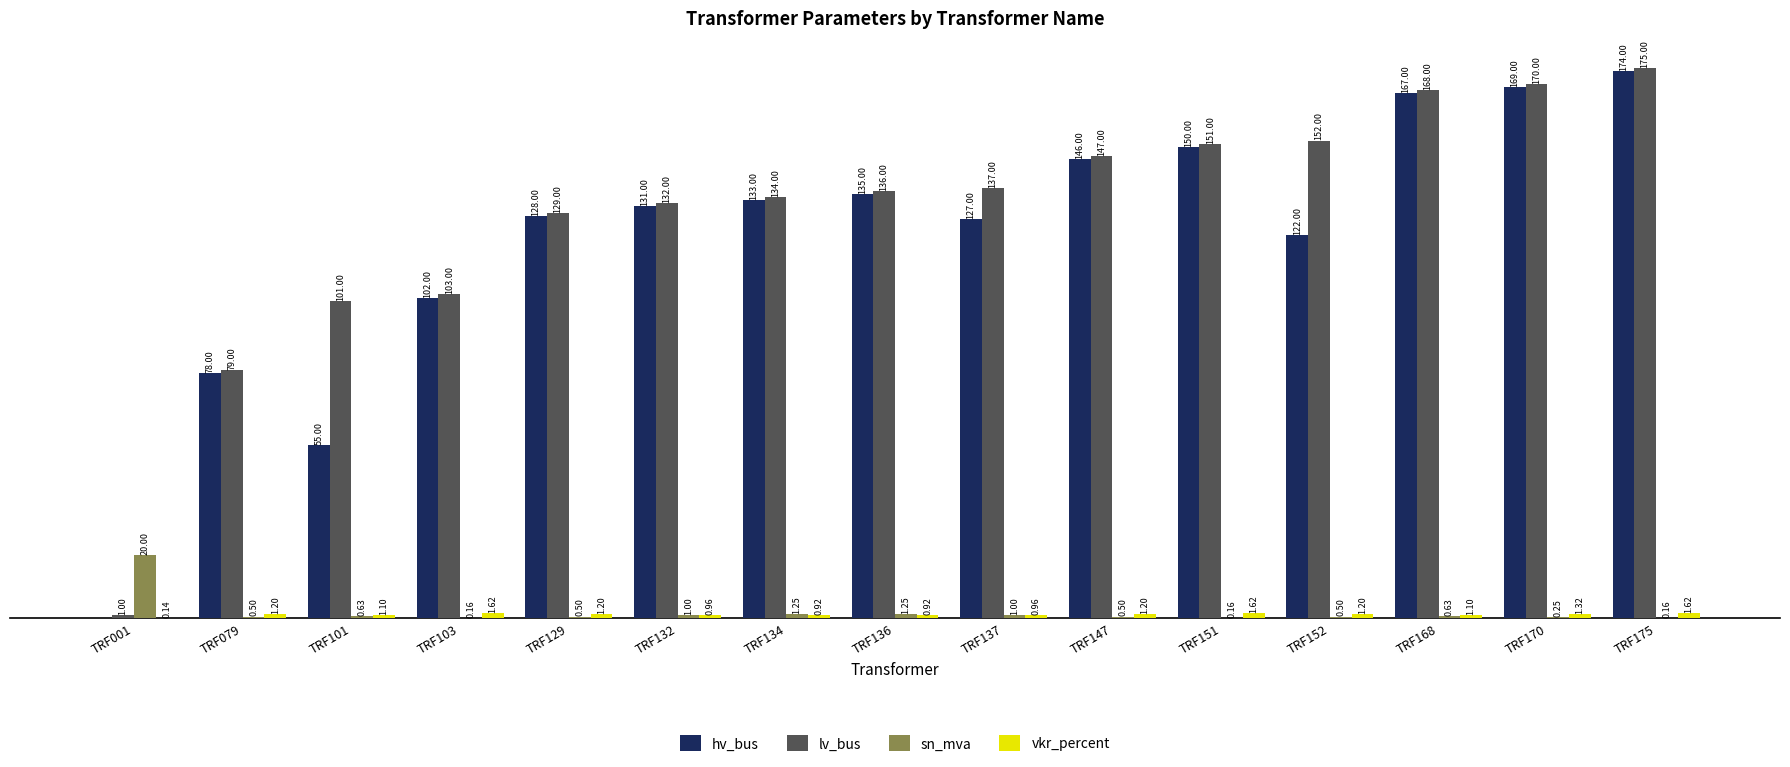

At which category is the sum across all series the highest?

TRF175